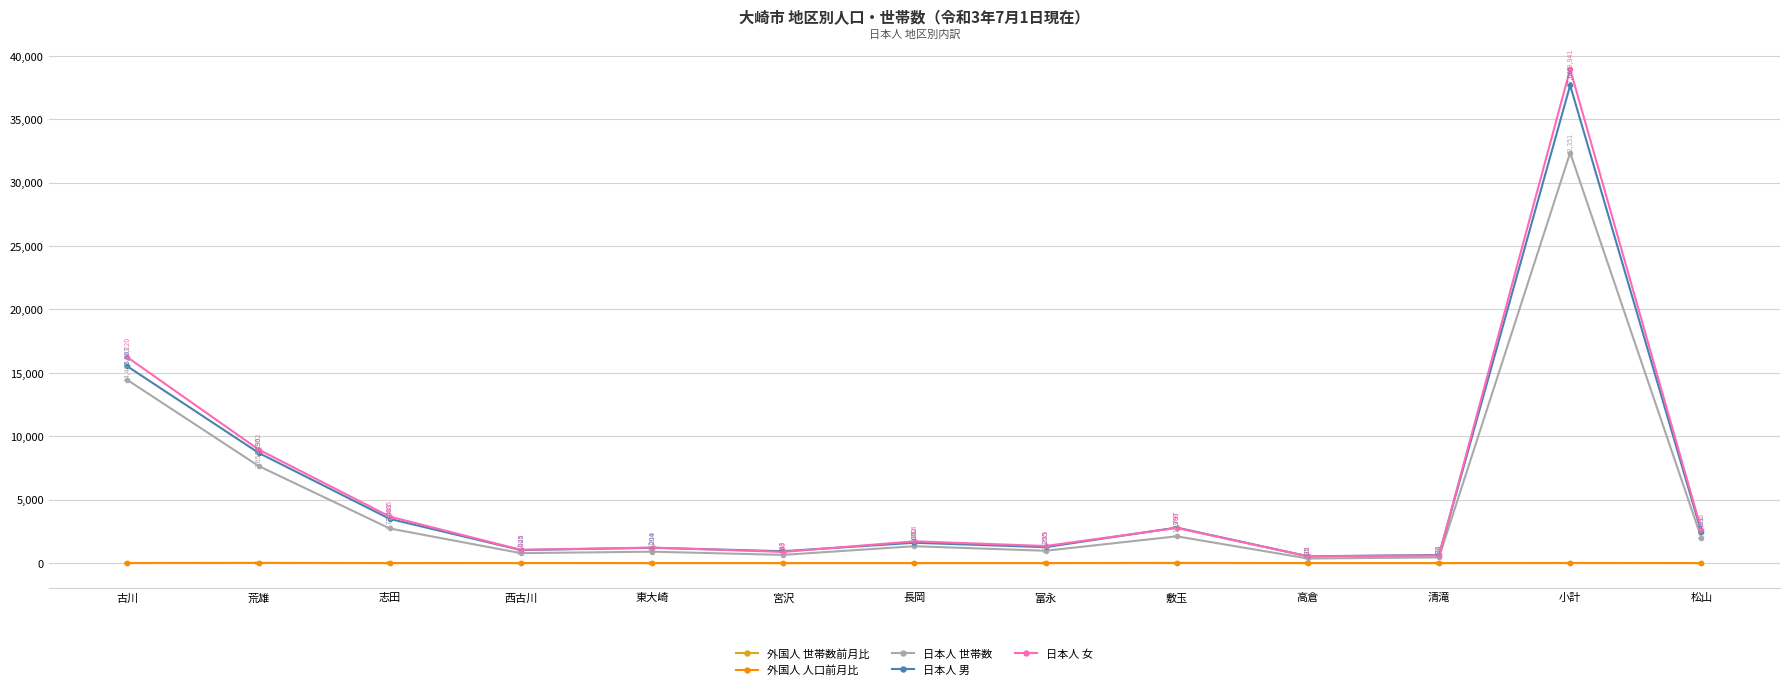

What is the sum of all 日本人 女 values?

80518